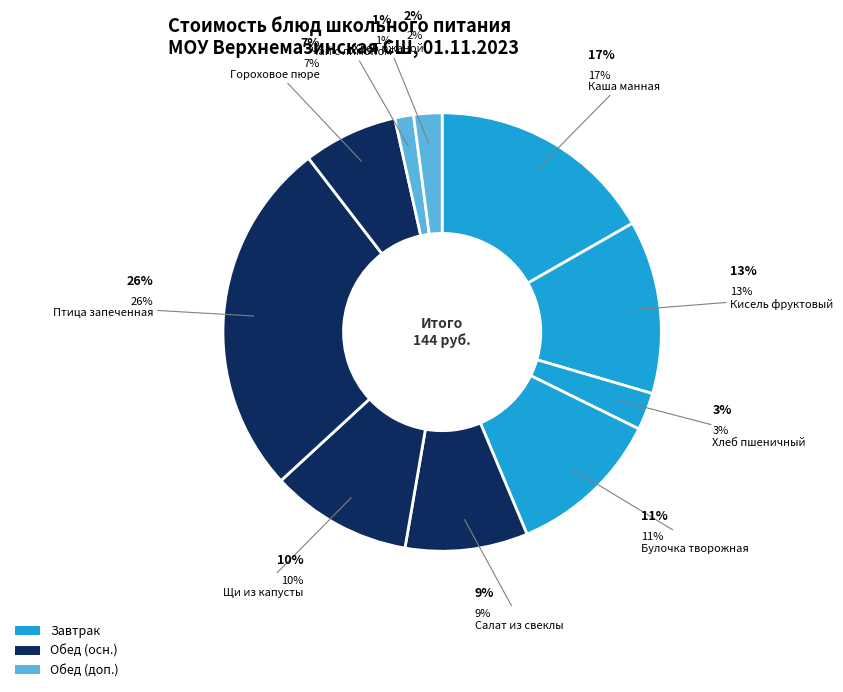

To the nearest percent, what is the difference between the Щи из свежей капусты and Гороховое пюре с маслом сливочным slice percentages?

3%